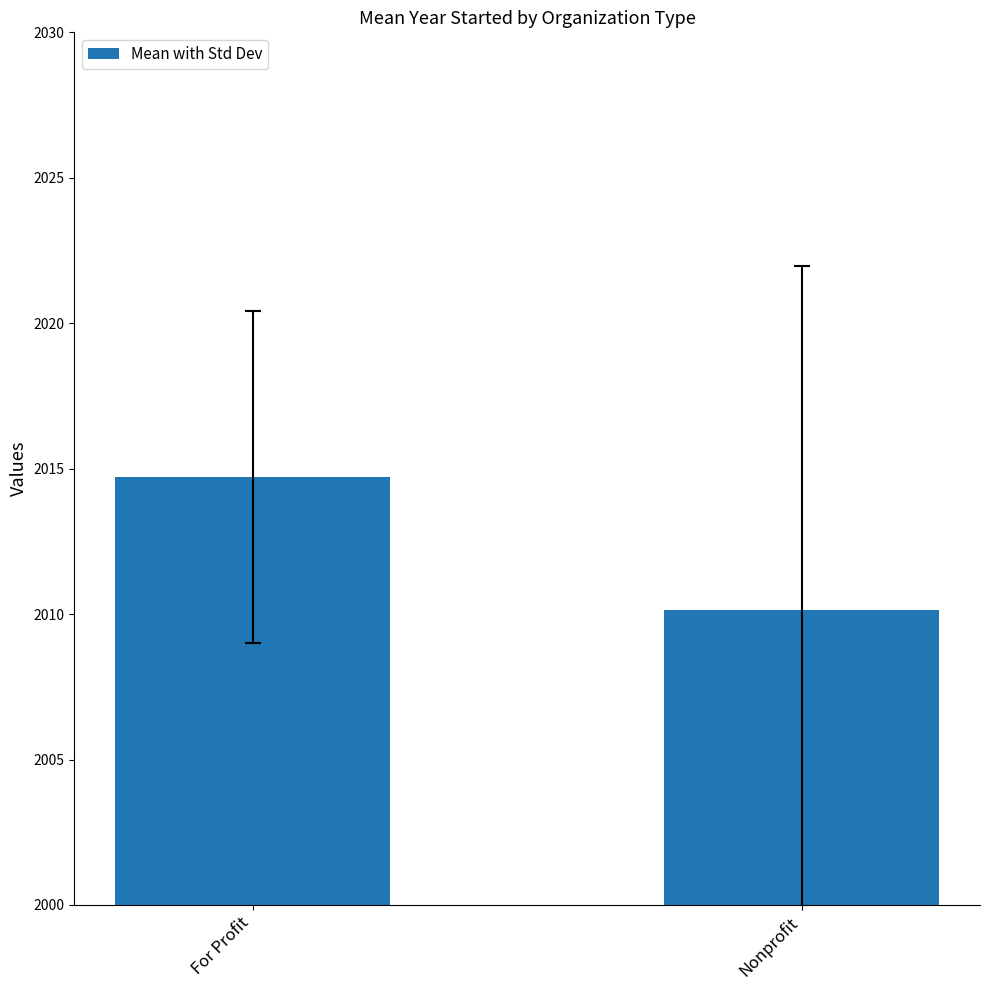

Approximately how many times larger is the value at For Profit compared to Nonprofit?

1.0